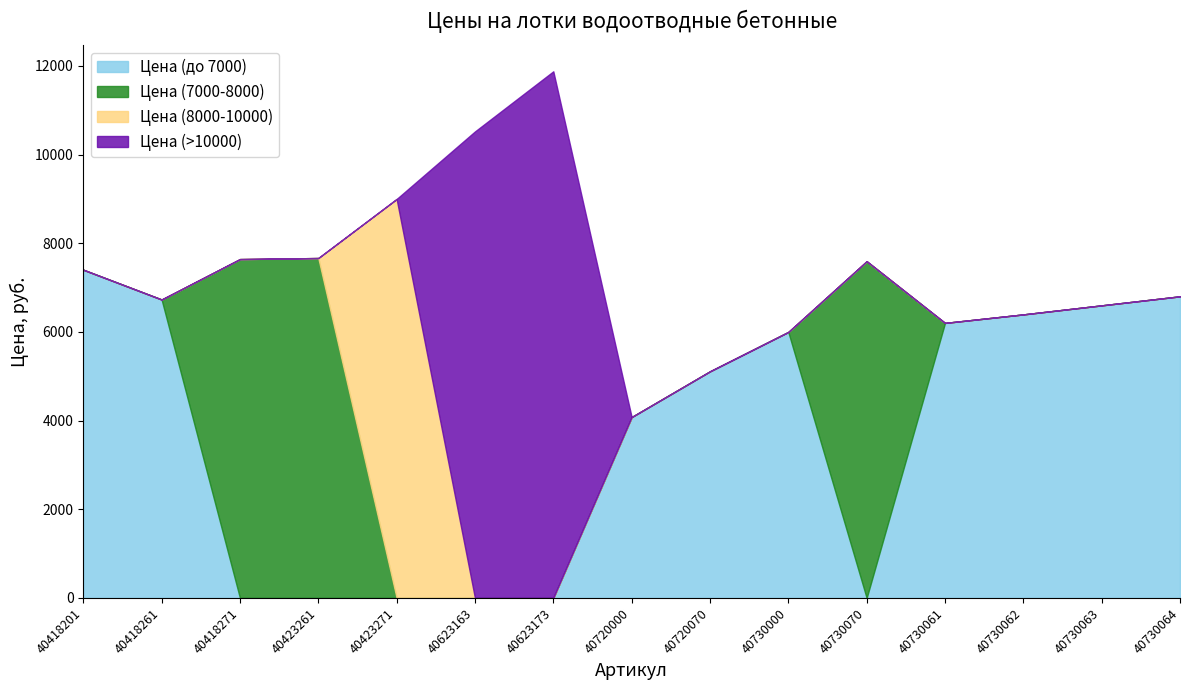

How many distinct data groups are displayed?

4